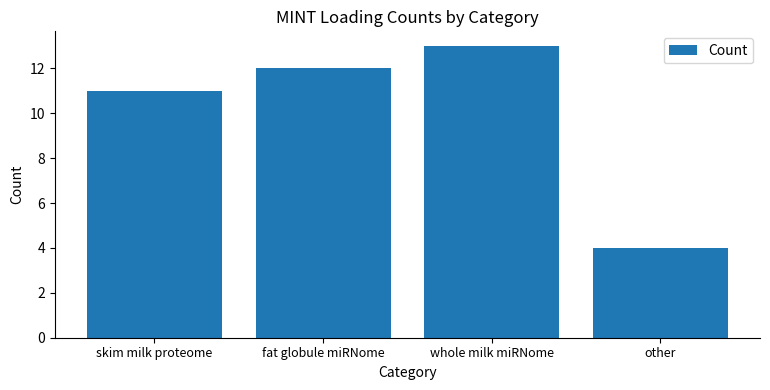

Which label corresponds to the smallest value in the chart?

other